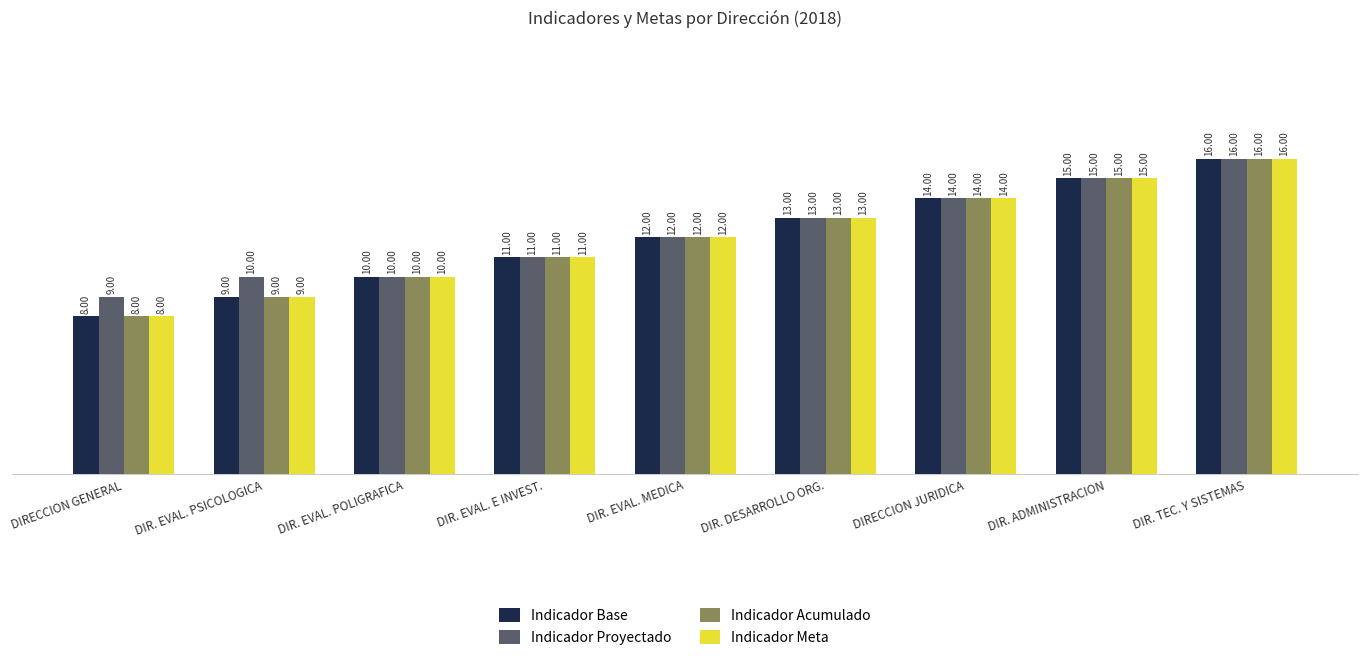

What is the label of the 5th bar from the left?

DIR. EVAL. MEDICA